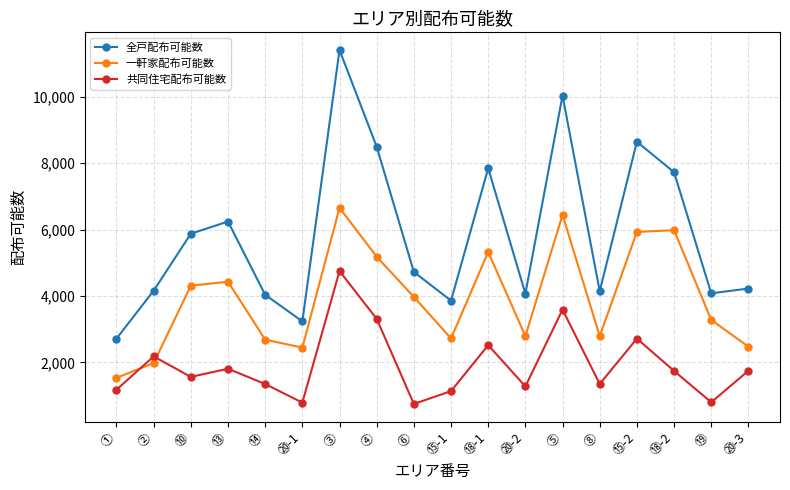

What is the sum of all 共同住宅配布可能数 values?

34574